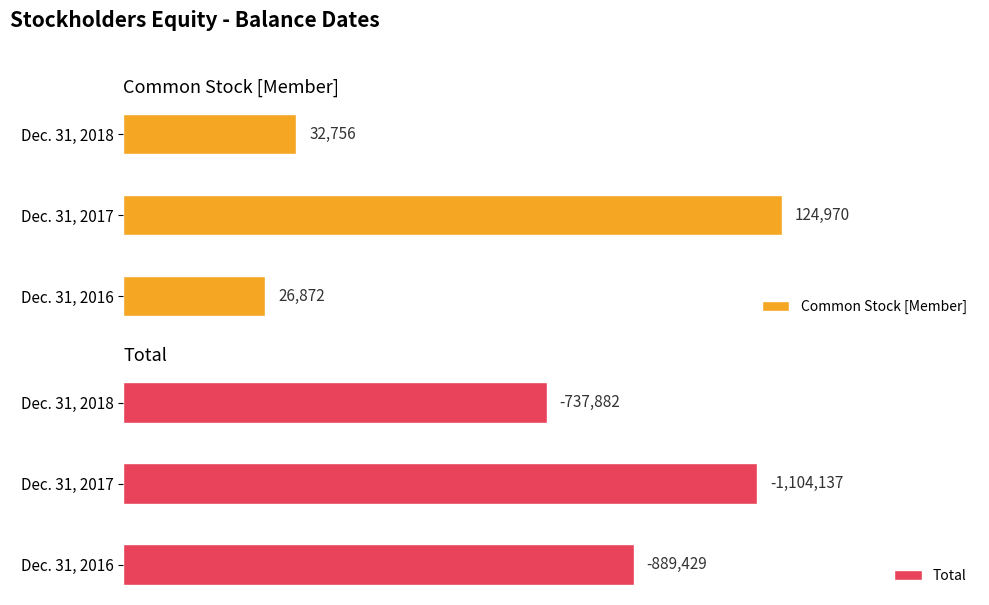

What are all the series names shown in the legend?

Common Stock [Member], Total